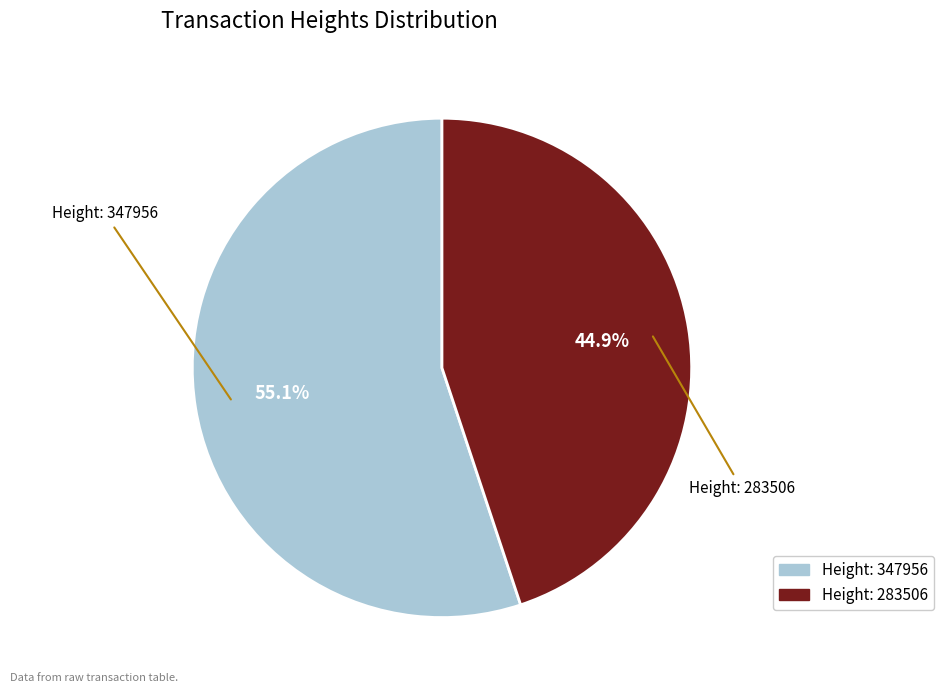

Approximately how many times larger is the value at Height: 347956 compared to Height: 283506?

1.2